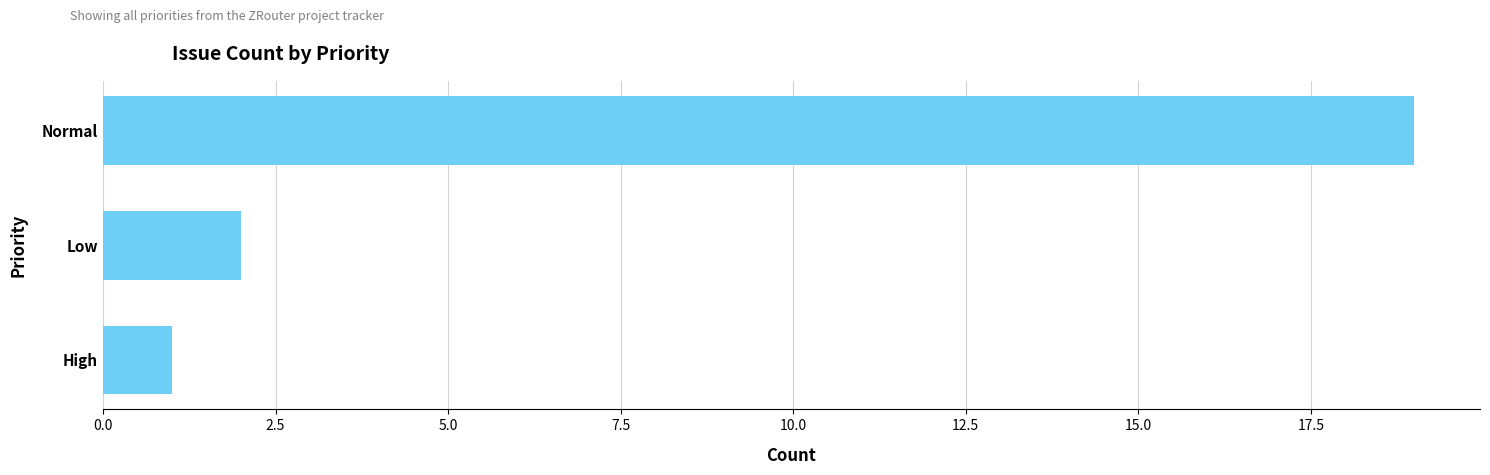

List the labels in order of value, smallest first.

High, Low, Normal